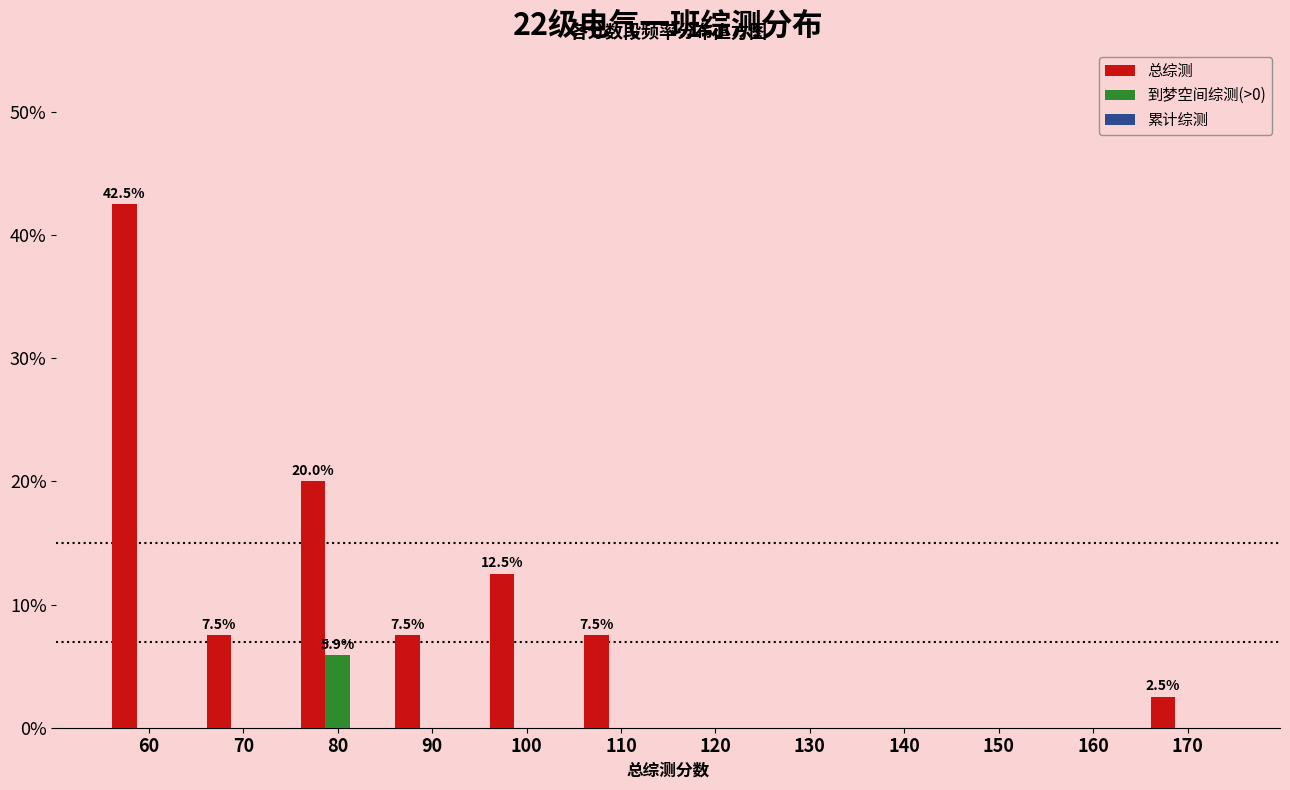

Which label corresponds to the largest value in the chart?

60